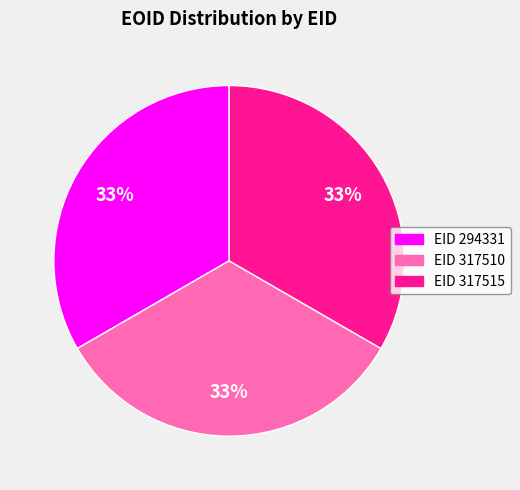

To the nearest percent, what is the average slice percentage?

33%